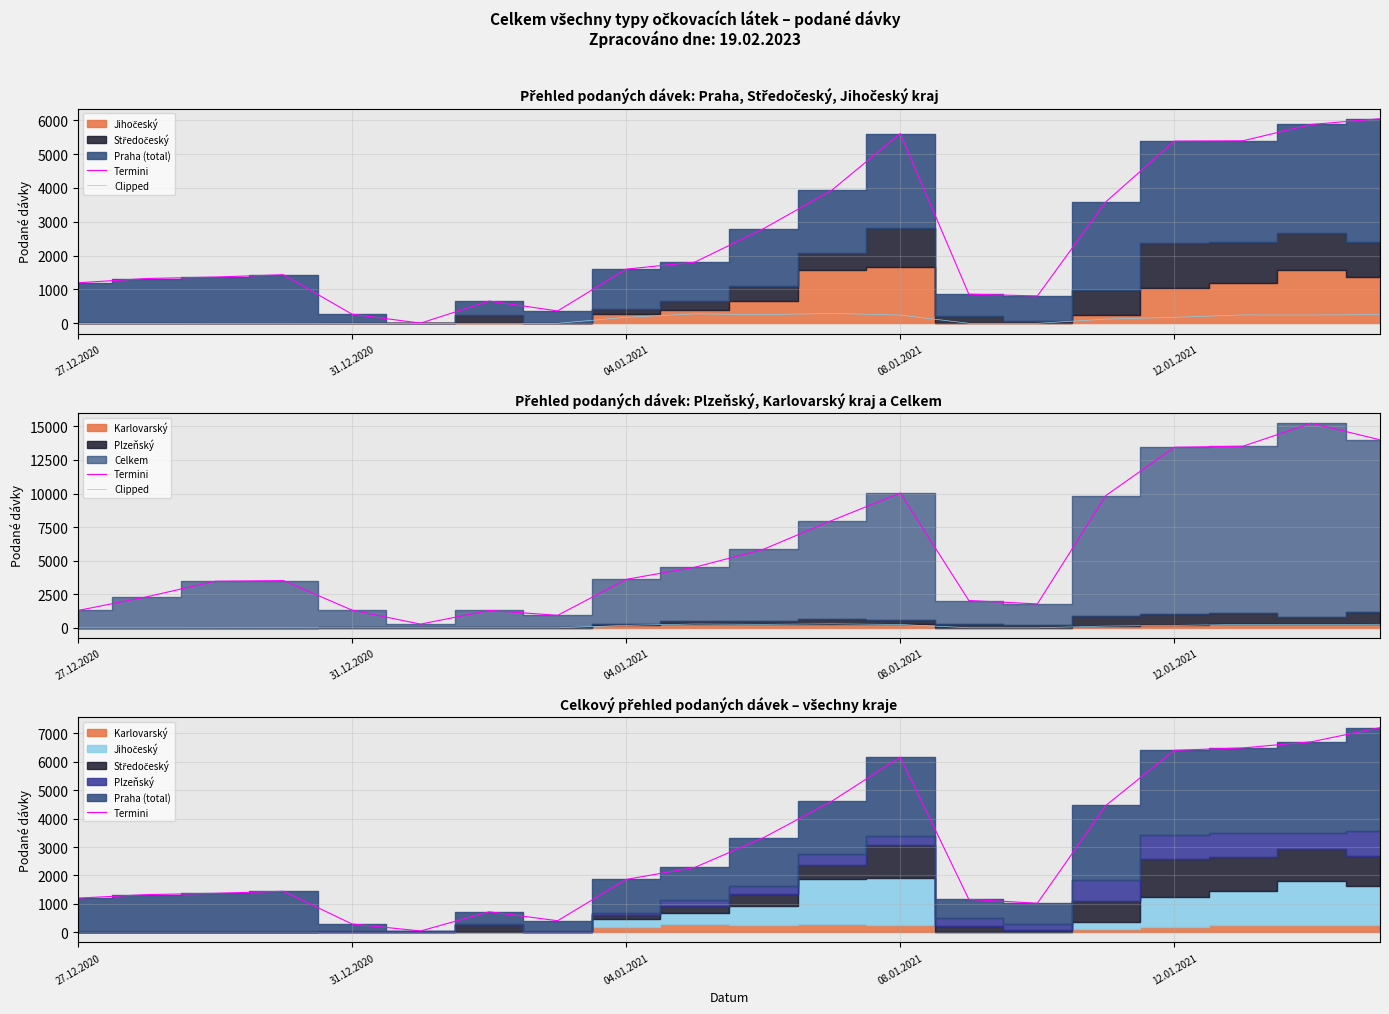

True or false: Clipped and Termini cross at least once.

False